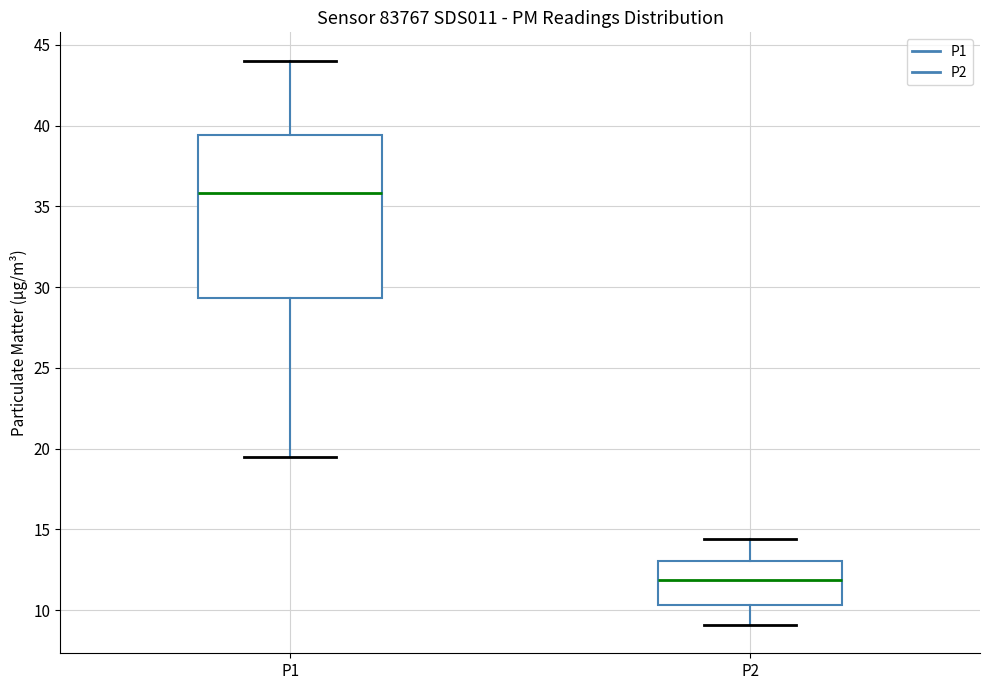

Which box is the tallest, from its lower edge to its upper edge?

P1